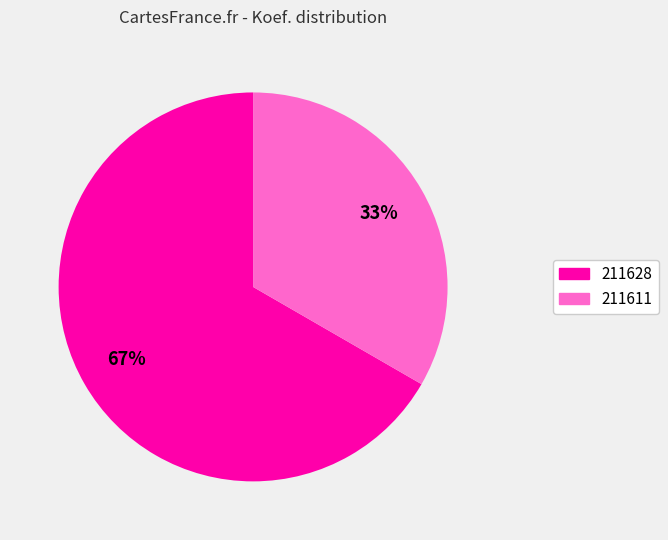

Approximately how many times larger is the value at 211611 compared to 211628?

0.5